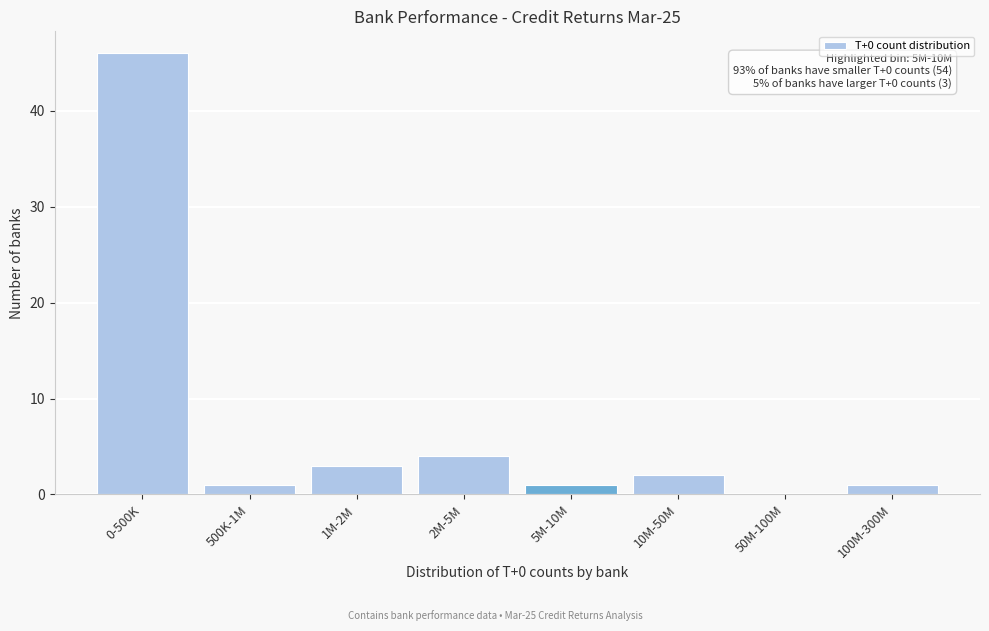

Reading left to right, what are all the values shown in this chart?

0-500K=46	500K-1M=1	1M-2M=3	2M-5M=4	5M-10M=1	10M-50M=2	50M-100M=0	100M-300M=1